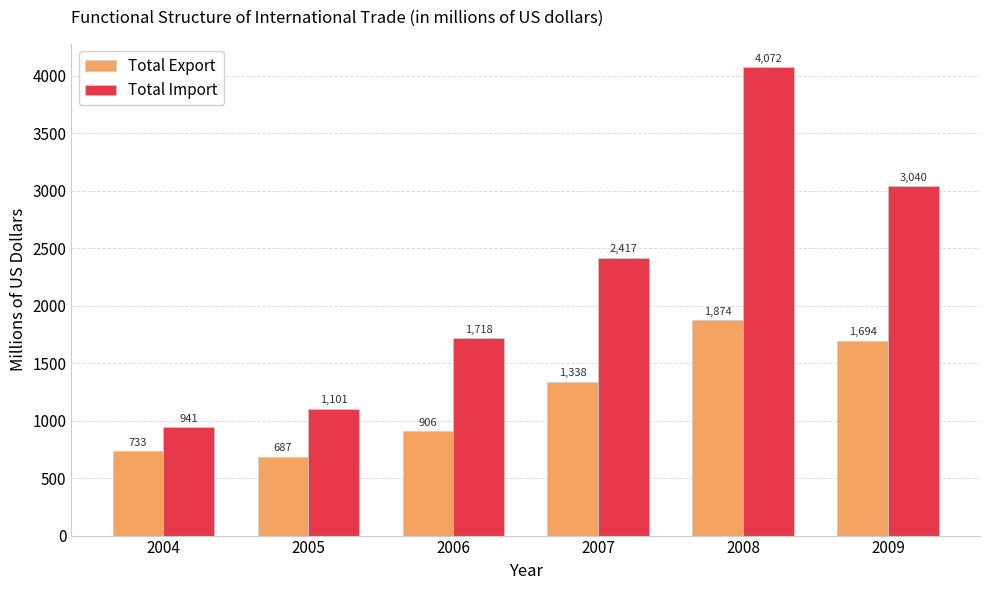

The Total Export series shows 1380.7 at 2006. True or false?

False